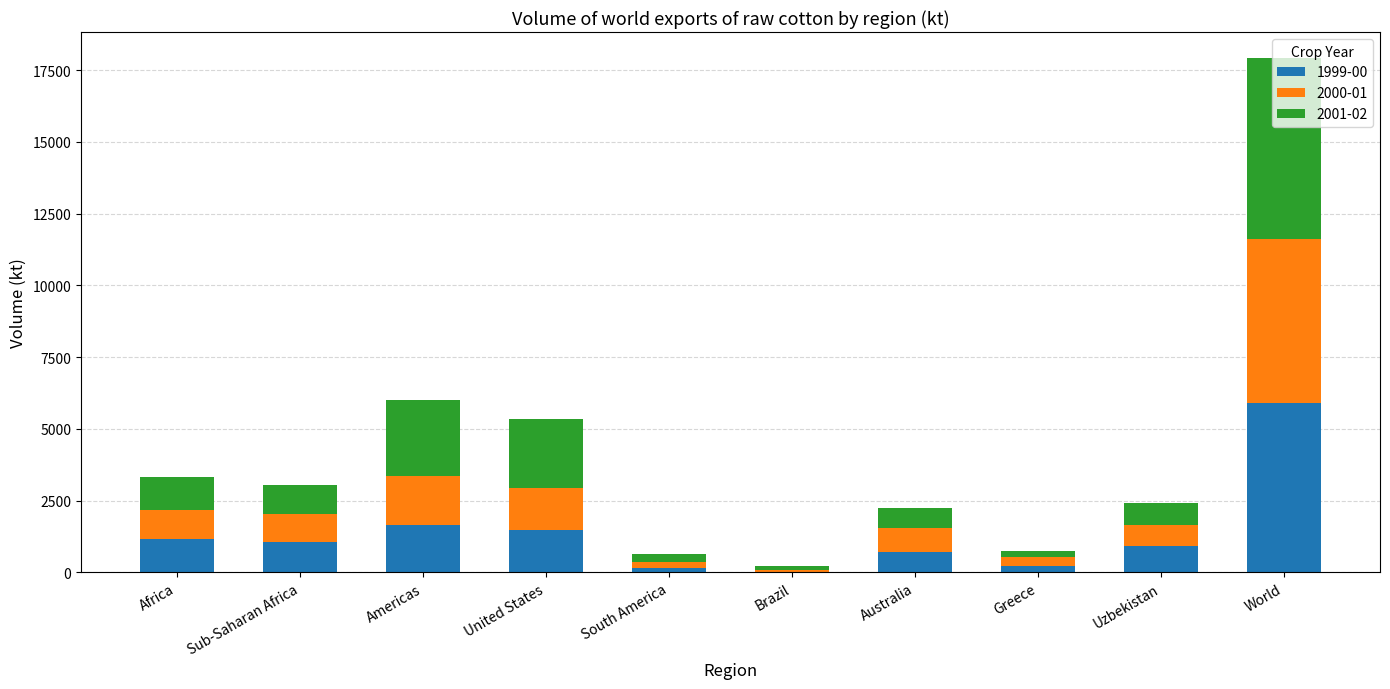

What is the total value across all series at Sub-Saharan Africa?

3036.2